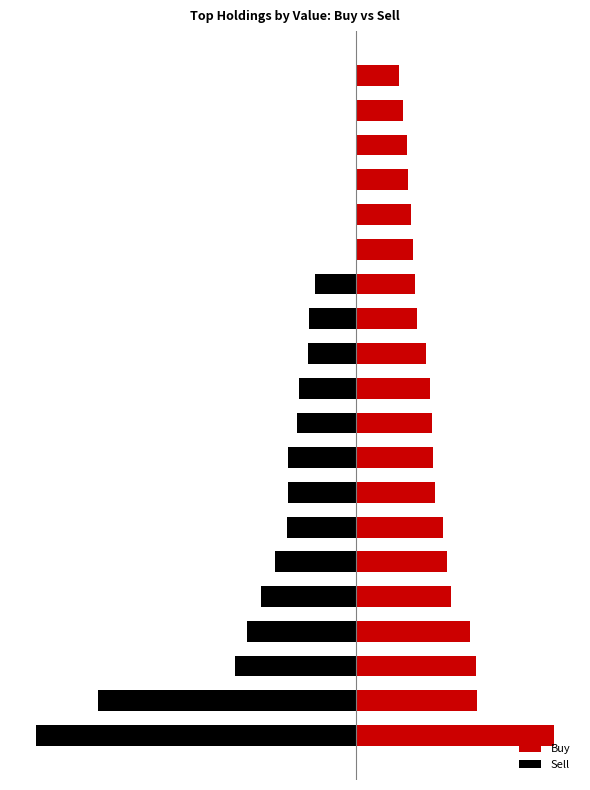

At which label does Sell first exceed -56?

11